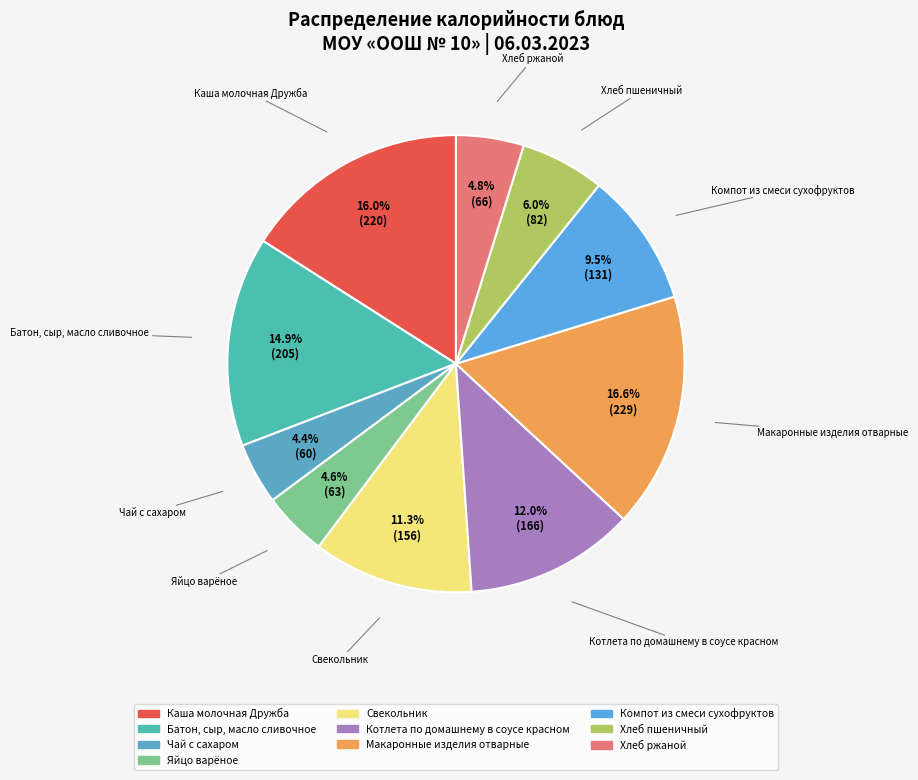

What is the change in value from Каша молочная Дружба to Хлеб ржаной?

-154.2